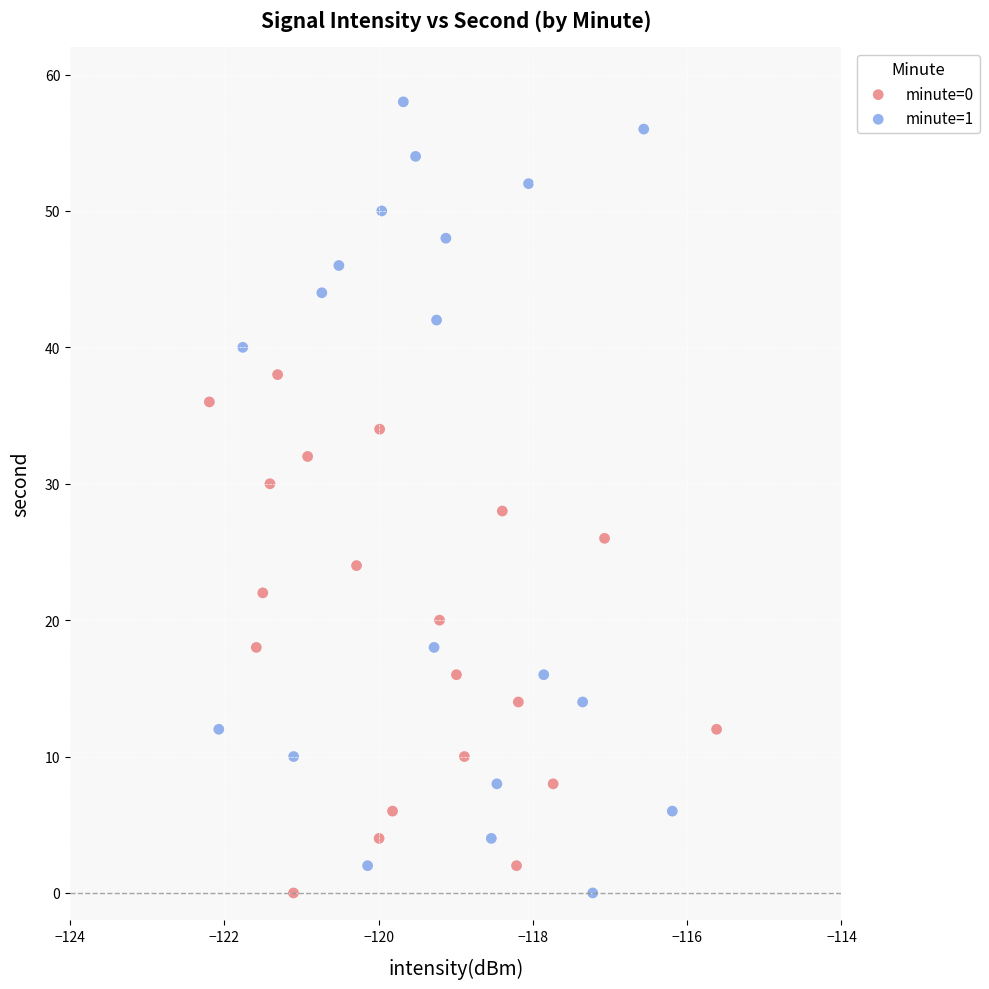

Which series has the largest Y range (max minus min)?

minute=1